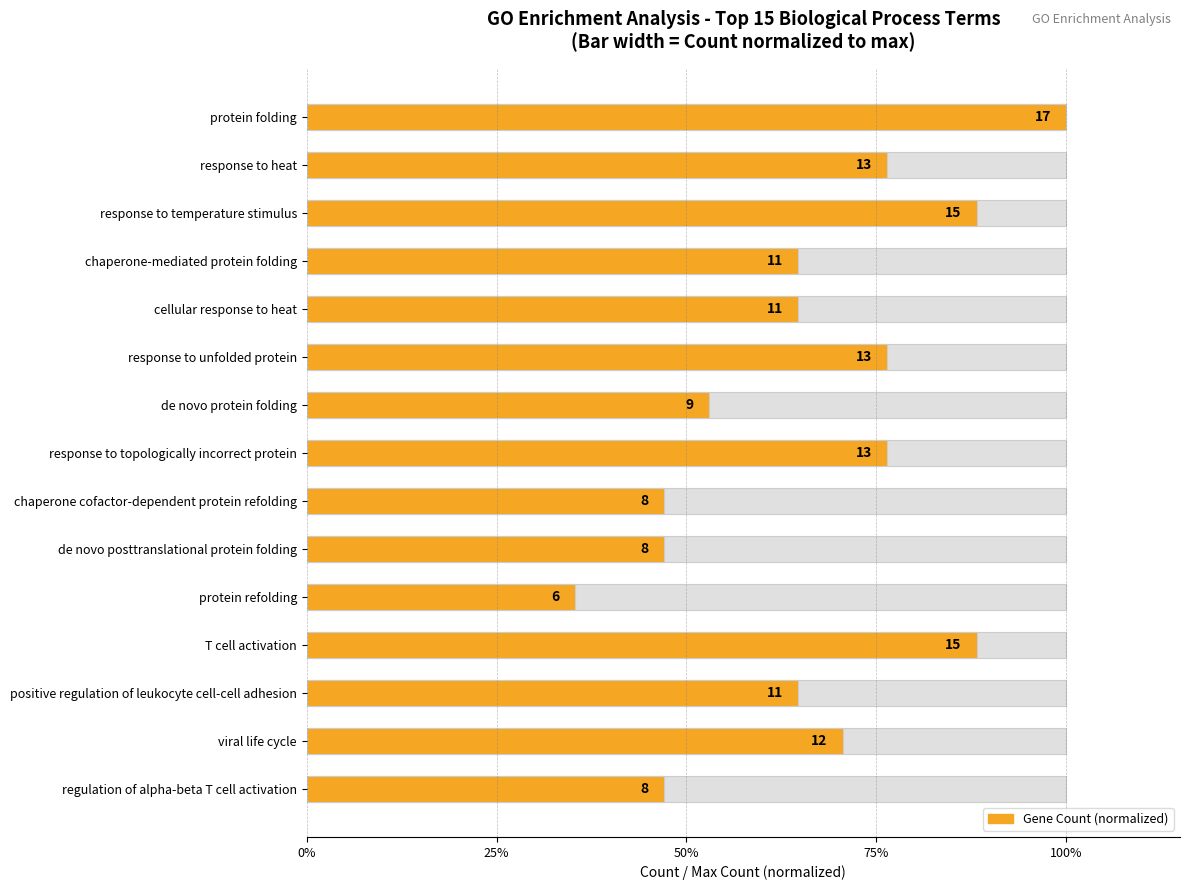

What is the value of the 8th bar from the left?

0.8